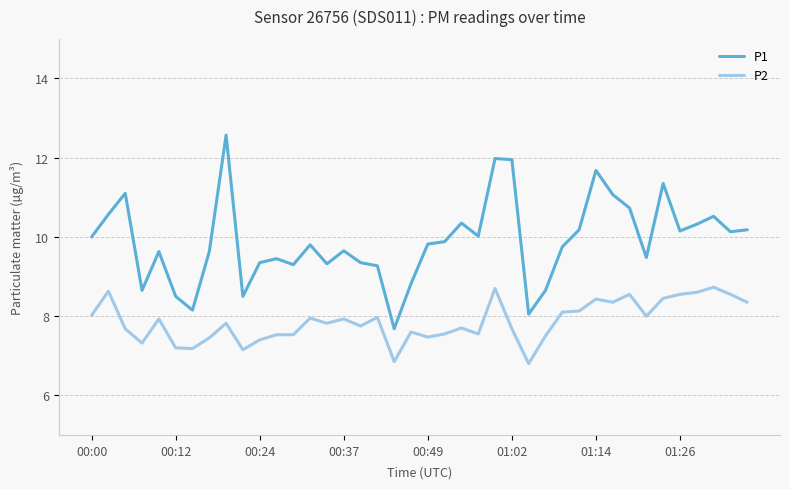

Which series has the largest total across all categories?

P1